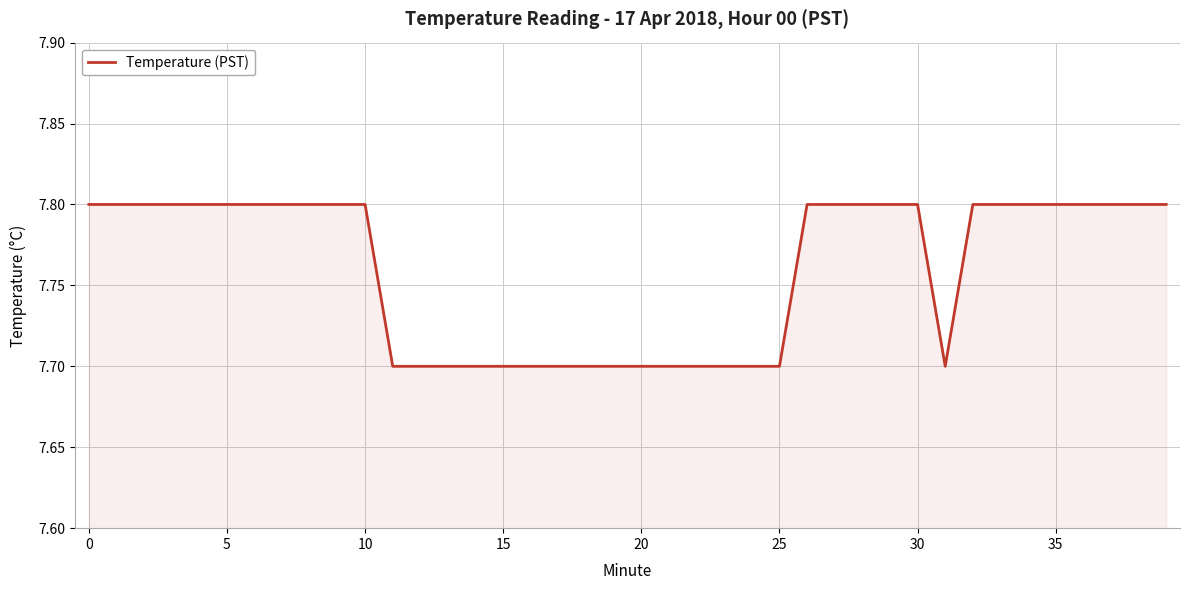

What is the greatest value displayed?

7.8